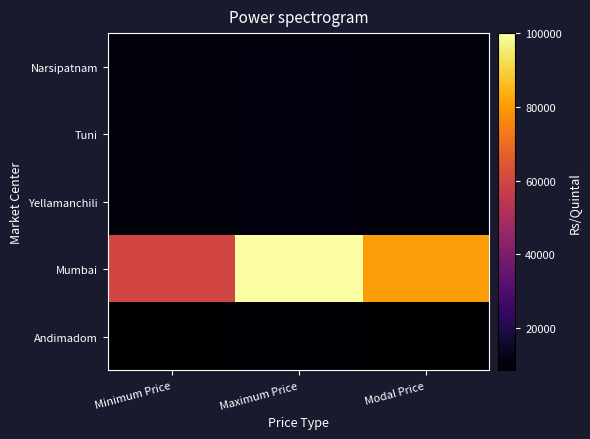

Rank the series at Modal Price from highest to lowest value.

Mumbai, Narsipatnam, Tuni, Yellamanchili, Andimadom